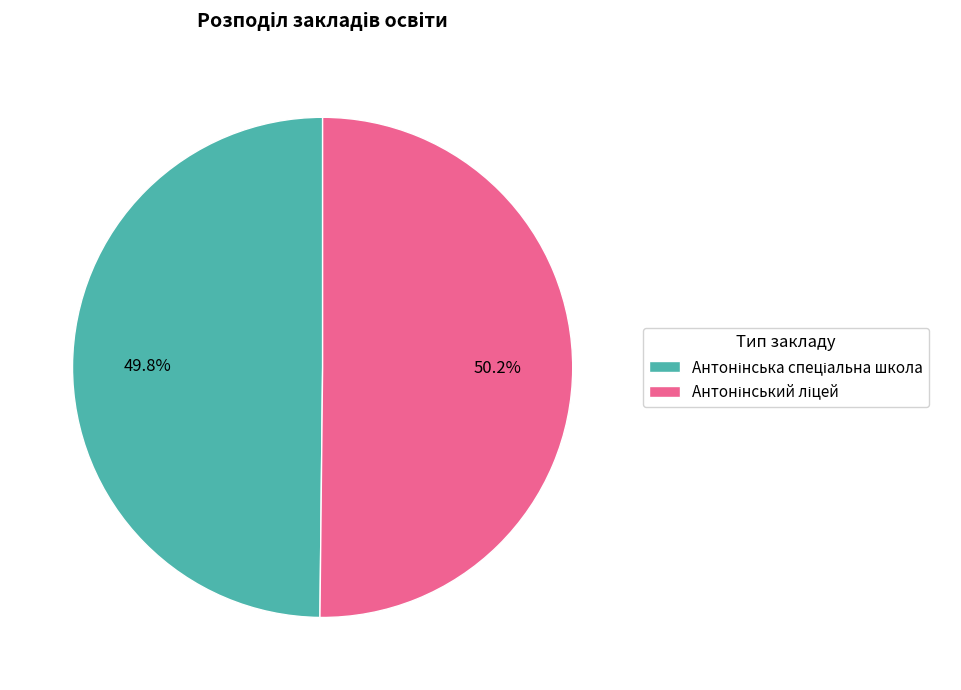

Is there any slice that represents more than half of the pie?

Yes